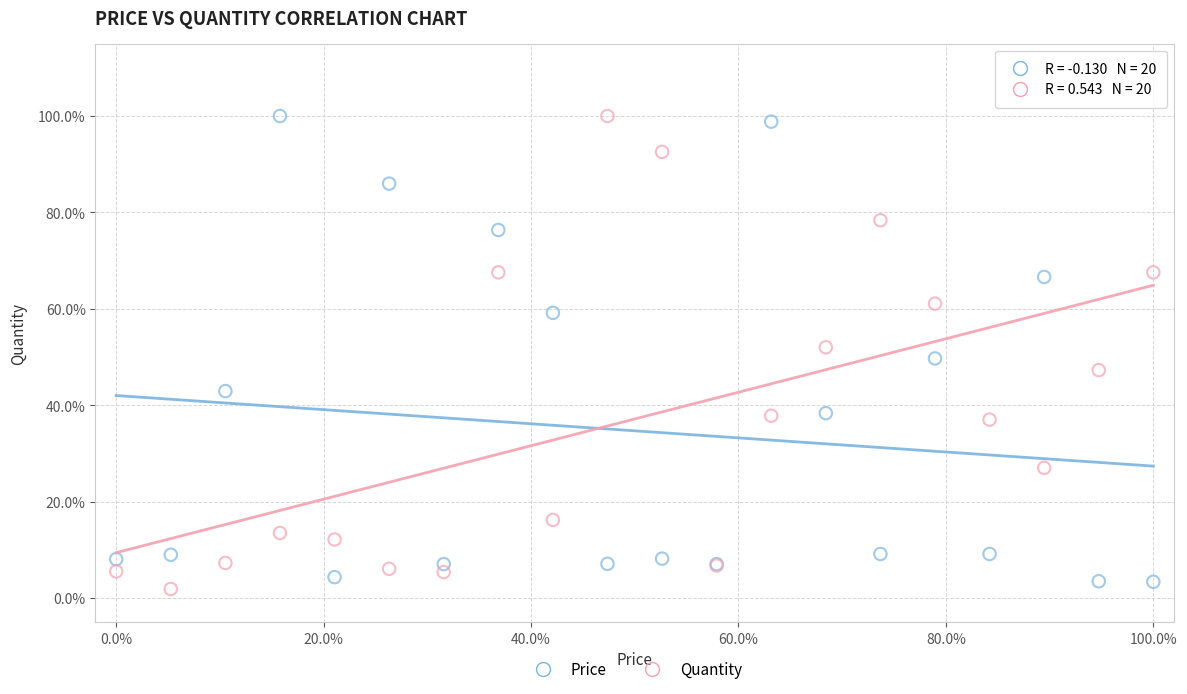

What are all the series names shown in the legend?

Price, Quantity